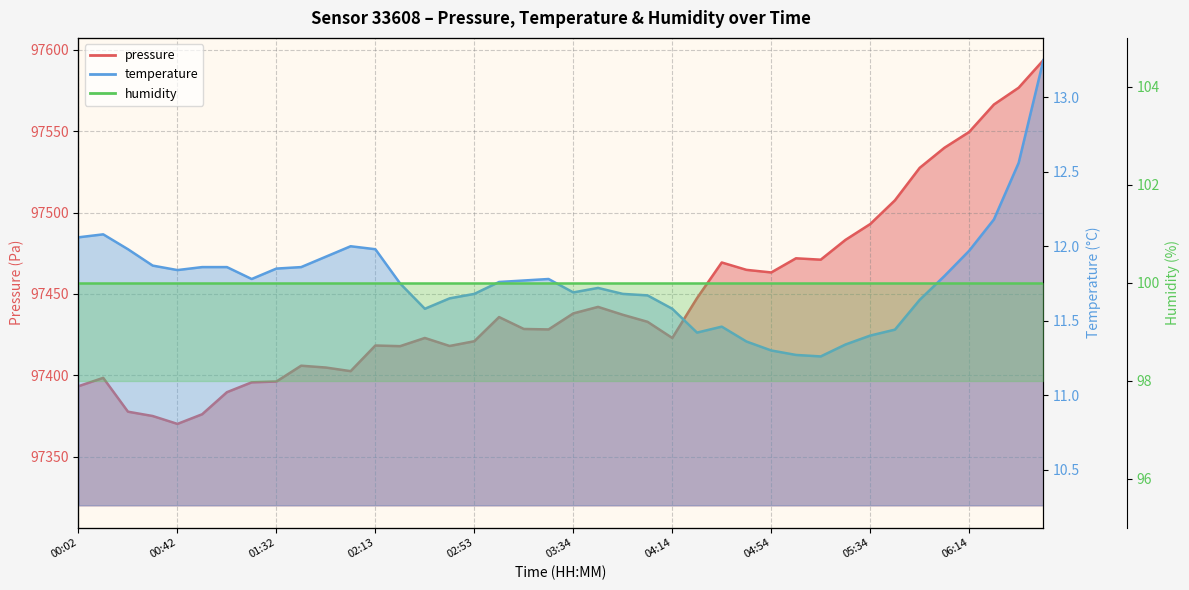

List the labels in order of pressure value, smallest first.

00:42, 00:32, 00:52, 00:22, 01:02, 00:02, 01:12, 01:32, 00:12, 02:03, 01:53, 01:43, 02:23, 02:43, 02:13, 02:53, 02:33, 04:14, 03:23, 03:13, 04:04, 03:03, 03:54, 03:34, 03:44, 04:24, 04:54, 04:44, 04:34, 05:14, 05:04, 05:24, 05:34, 05:44, 05:54, 06:04, 06:14, 06:24, 06:34, 06:44